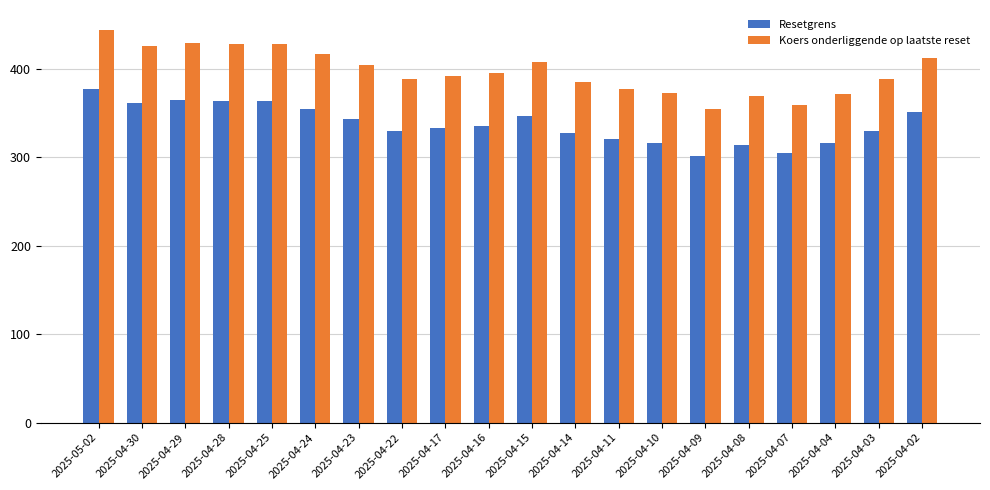

At which category is the sum across all series the highest?

2025-05-02